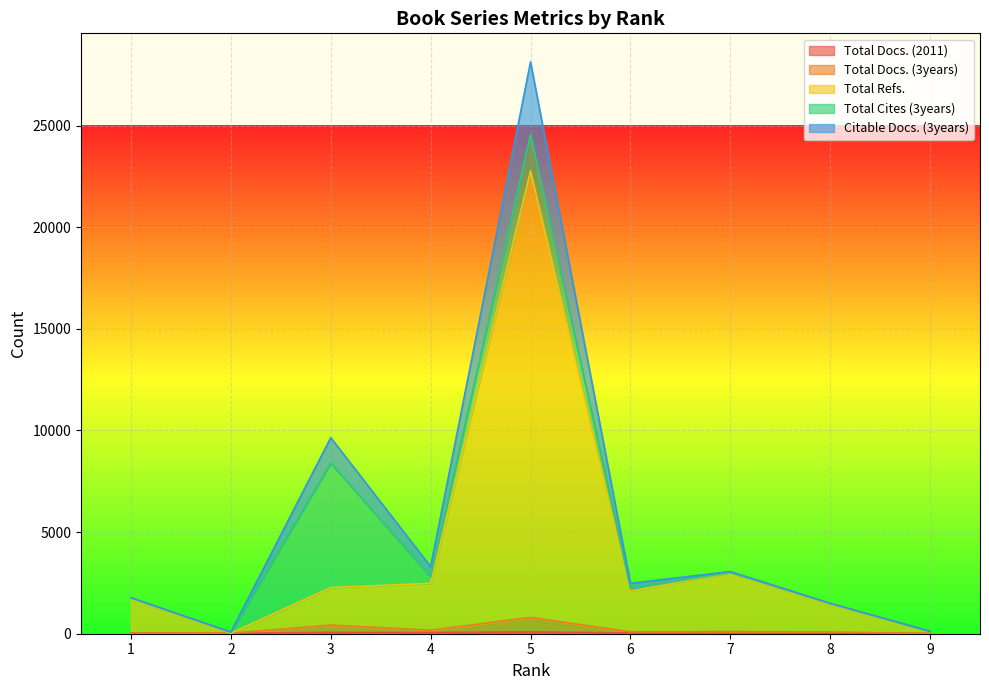

What is the approximate value of Citable Docs. (3years) at 3, to the nearest 10?

9650